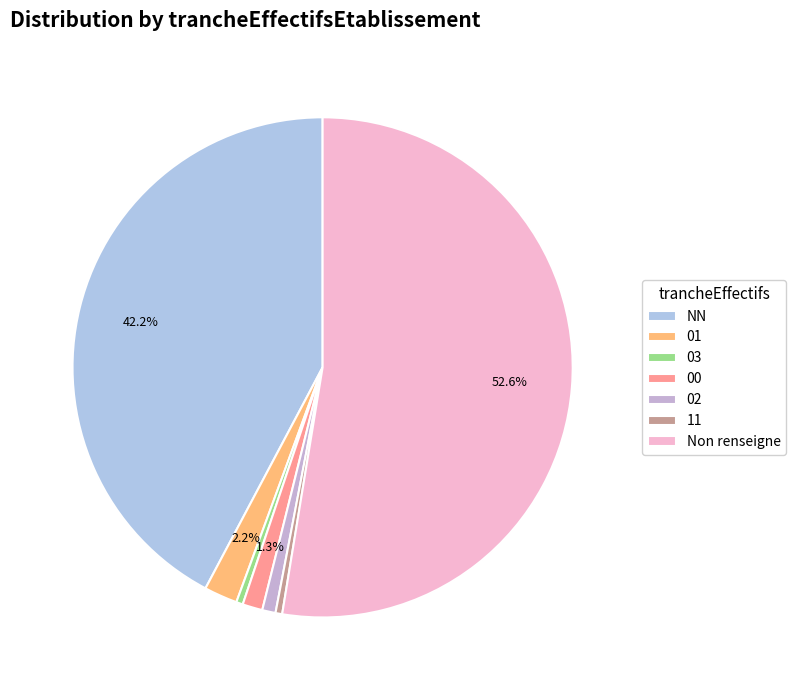

How much of the chart is everything except 01?

97.8%